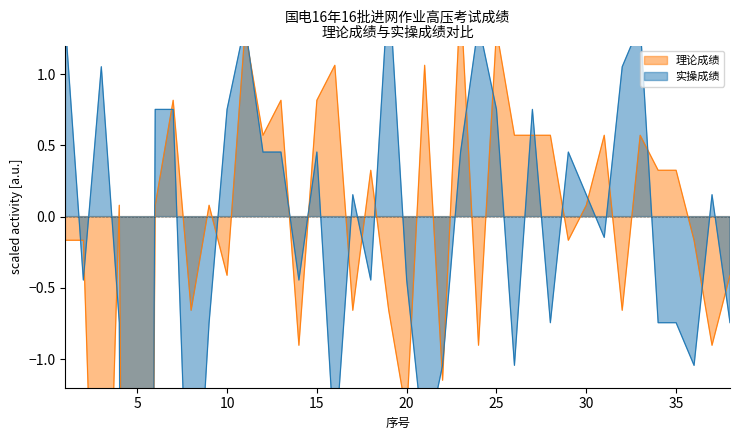

The value of 理论成绩 at 13 is 0.8. True or false?

True